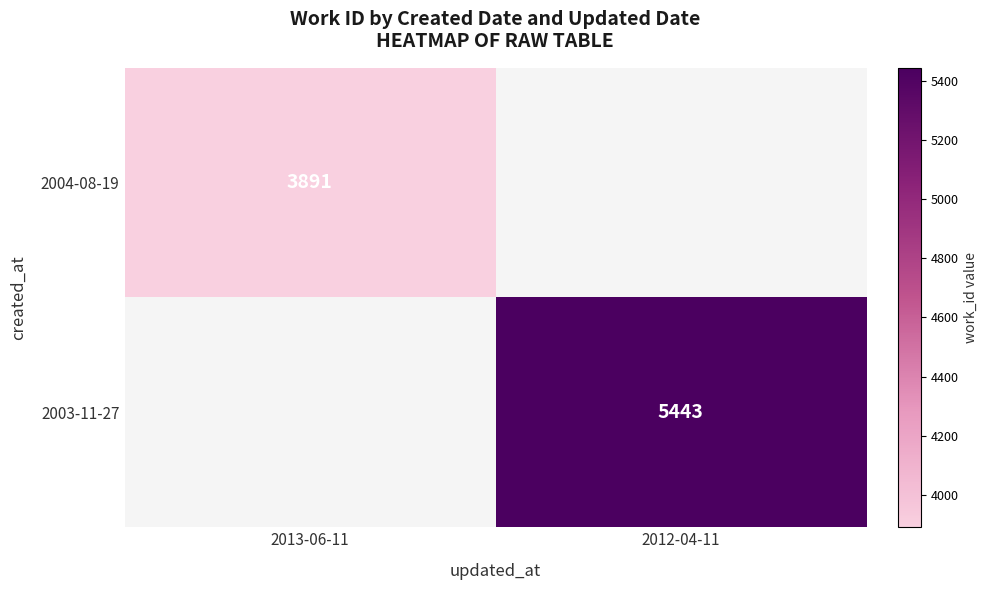

True or false: 2004-08-19 has a value of 1296.0 at 2013-06-11.

False